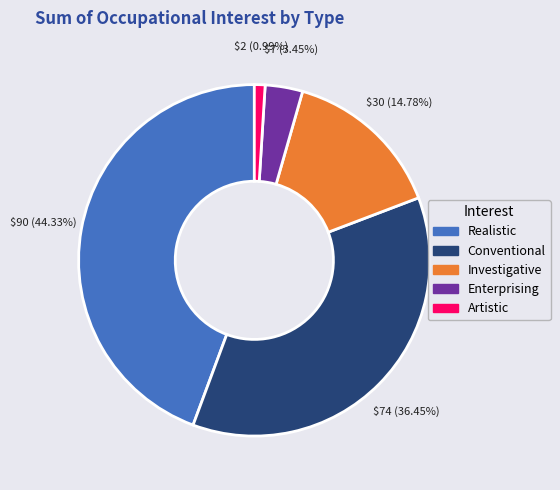

Is there any slice that represents more than half of the pie?

No